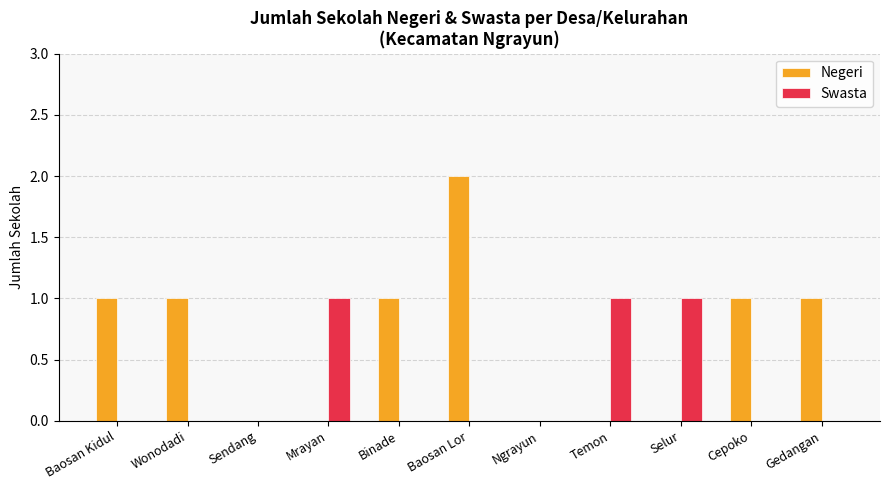

Which series has the largest total across all categories?

Negeri